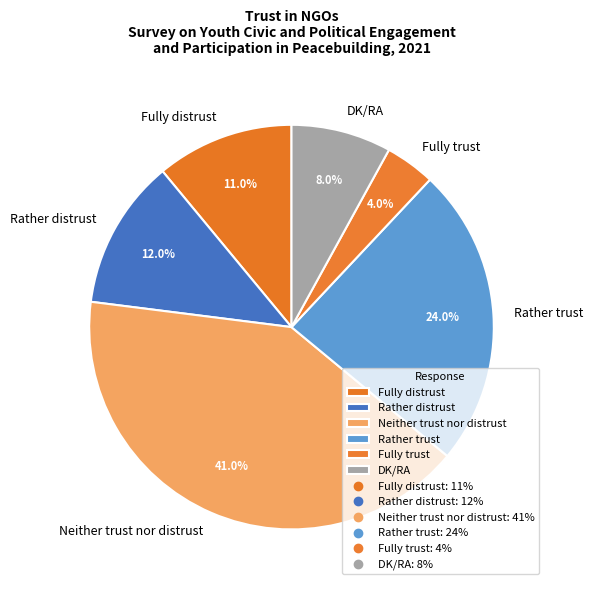

What is the ratio of the value at Rather trust to the value at DK/RA?

3.0